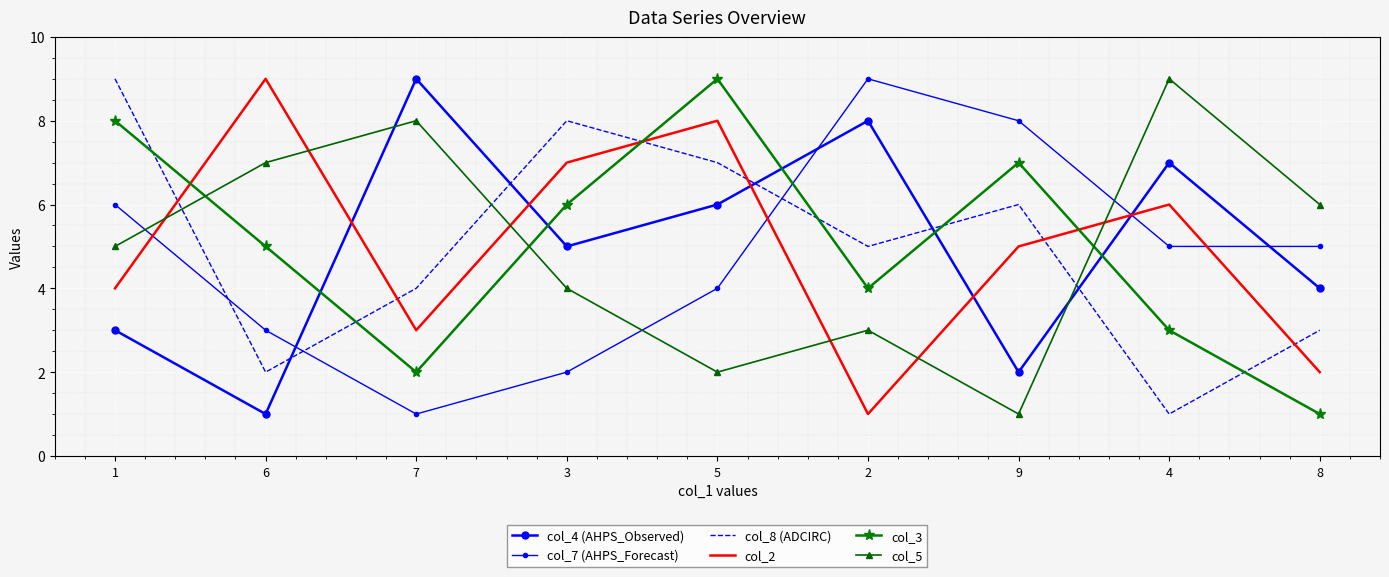

Which category has the highest value in the col_4 (AHPS_Observed) series?

7